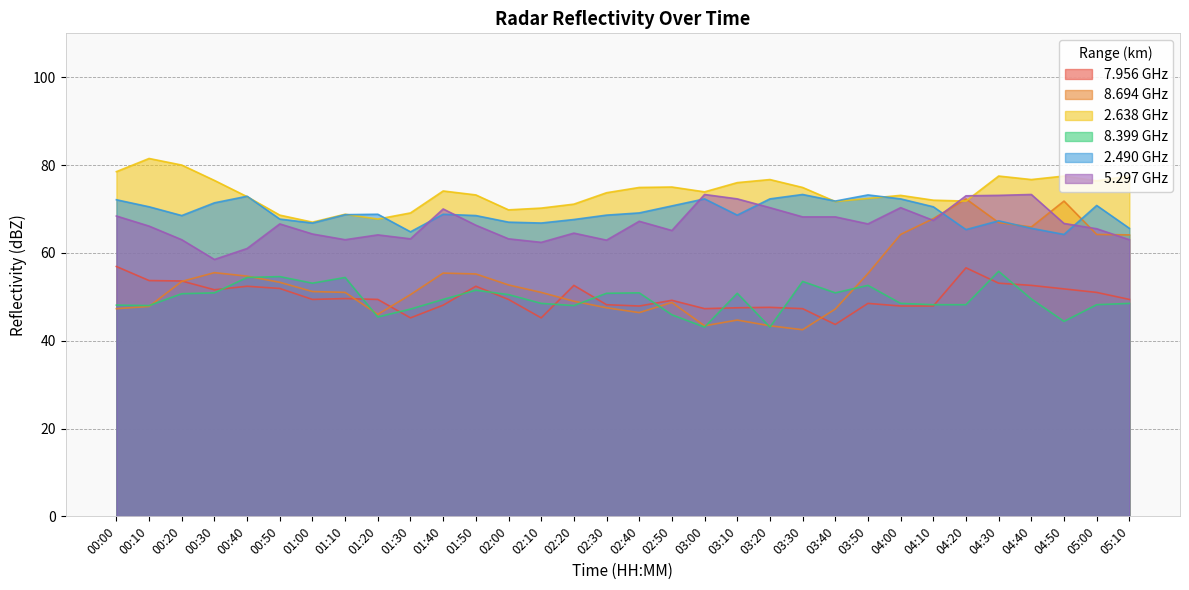

What is the difference between the maximum and minimum values in the 2.490 series?

9.1